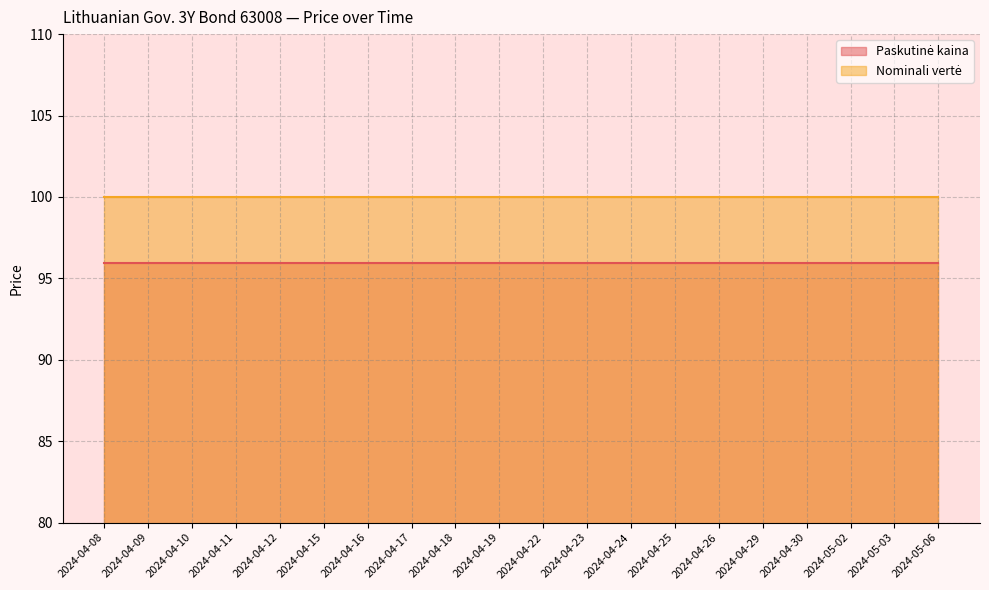

What is the label of the 19th point from the left?

2024-05-03